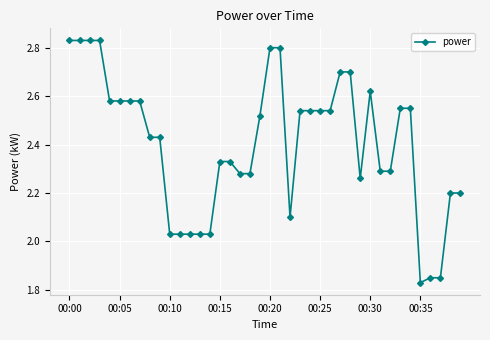

How many lines are shown in the chart?

1